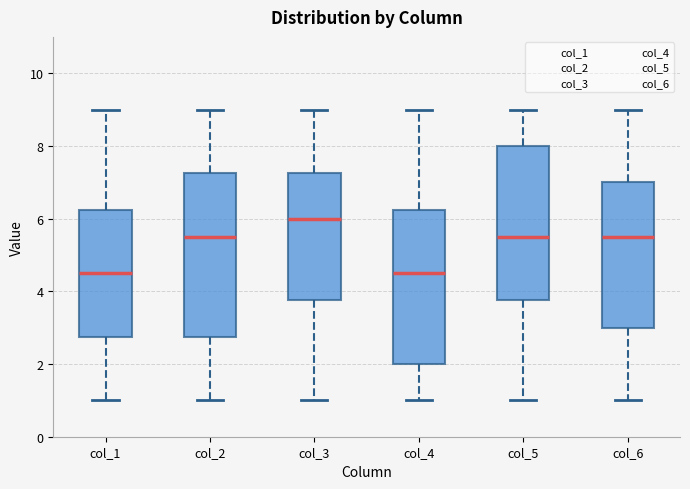

Where is the upper edge of the box for col_5 on the y-axis? The values are not printed on the chart, so give them approximately, as read against the axis.

8.0